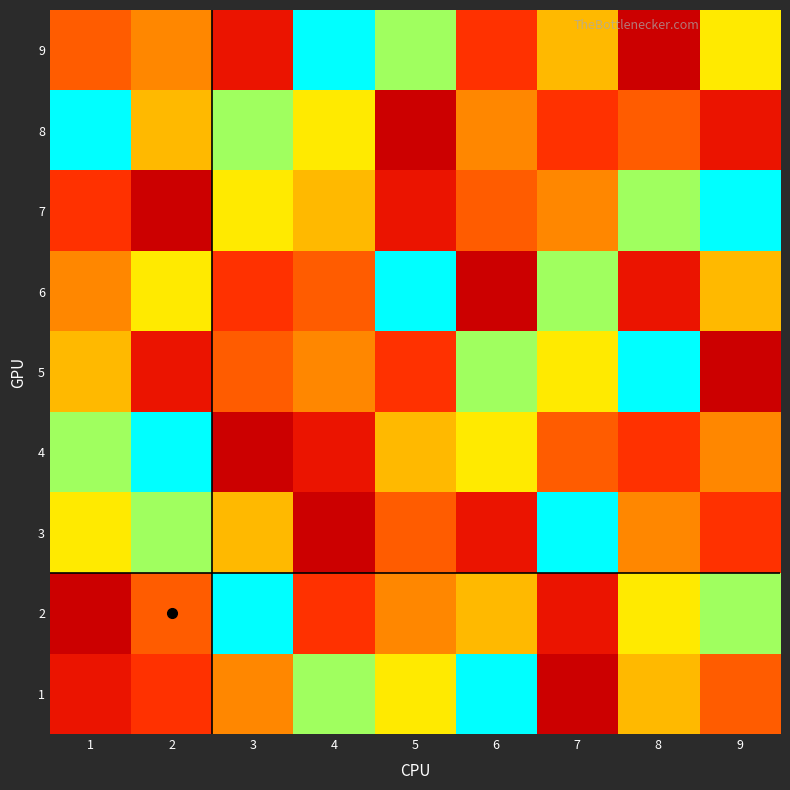

What is the minimum value shown in the chart?

1